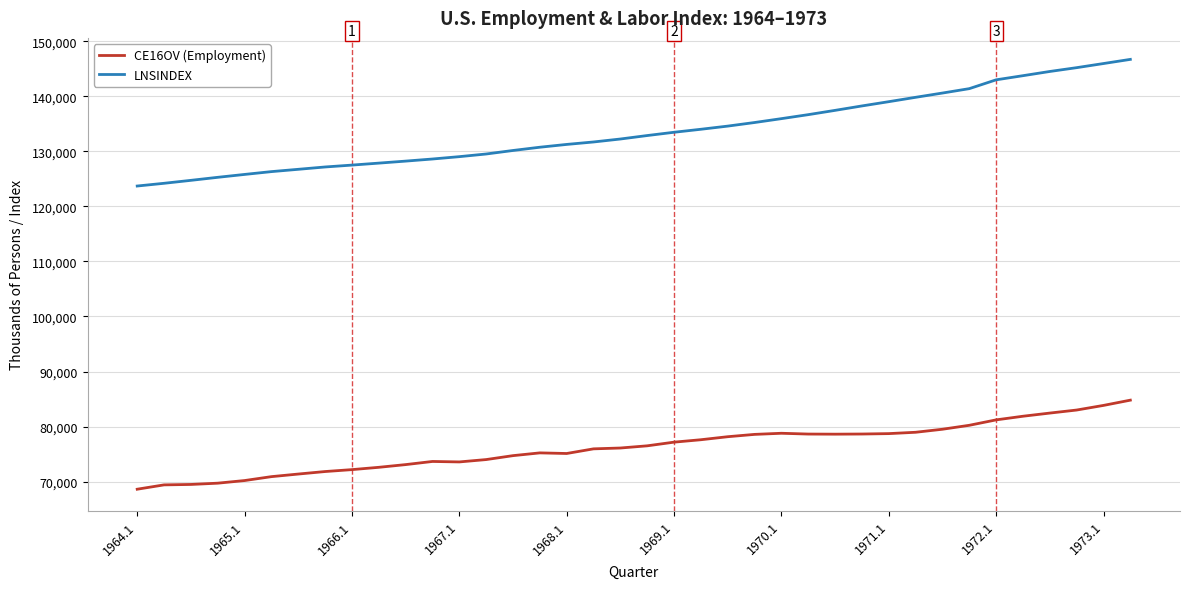

How many distinct data groups are displayed?

2